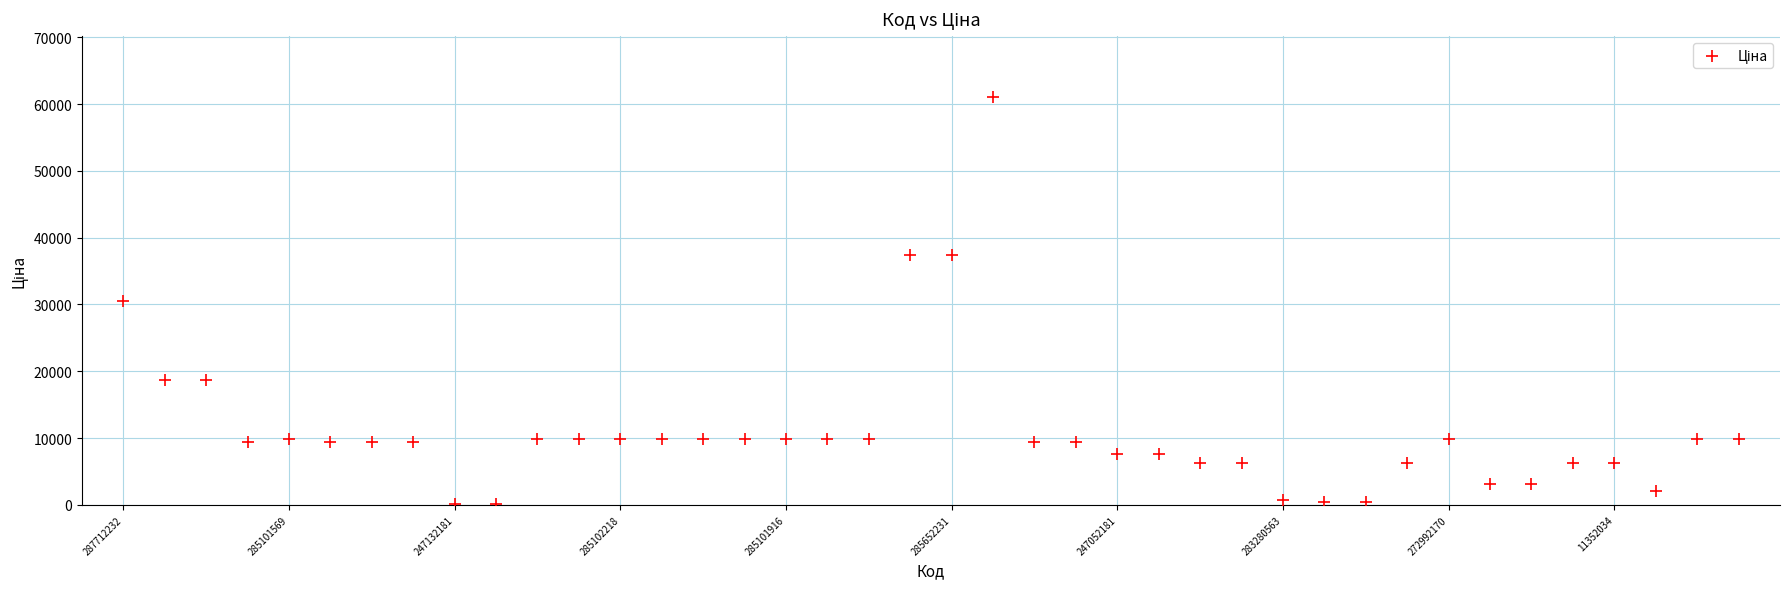

What is the range of Y values (max minus min)?

60911.4